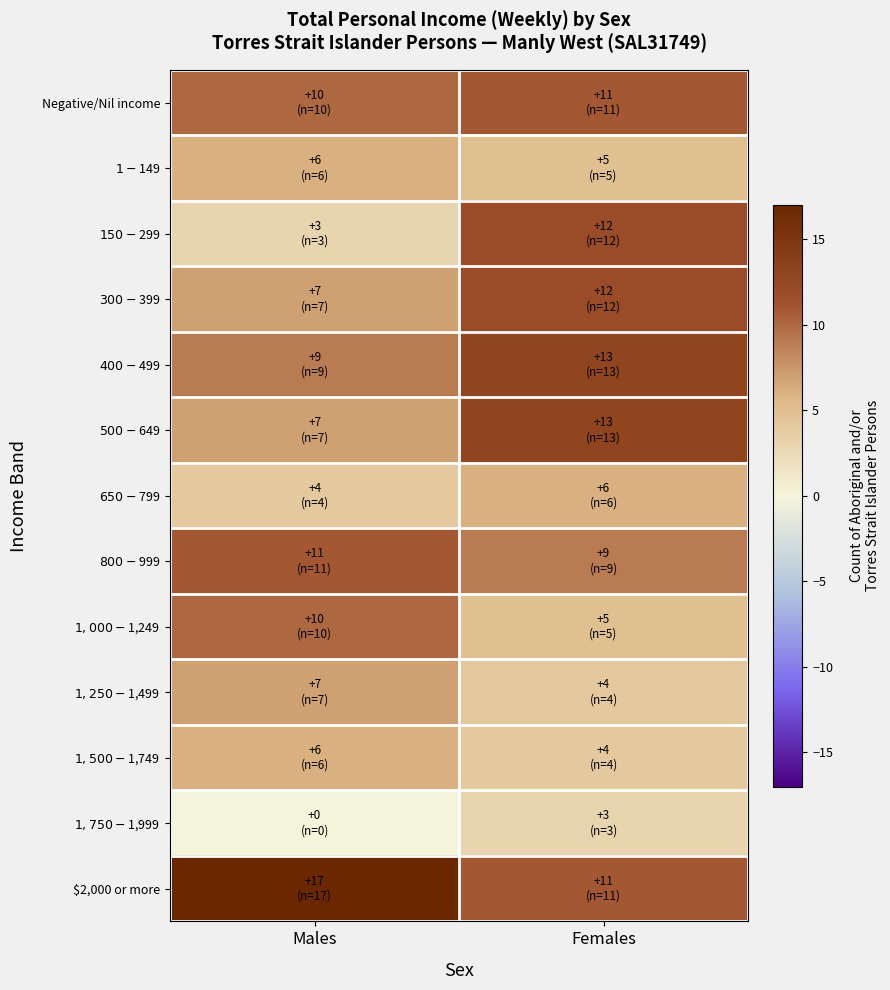

Which category has the highest value across all series?

Males